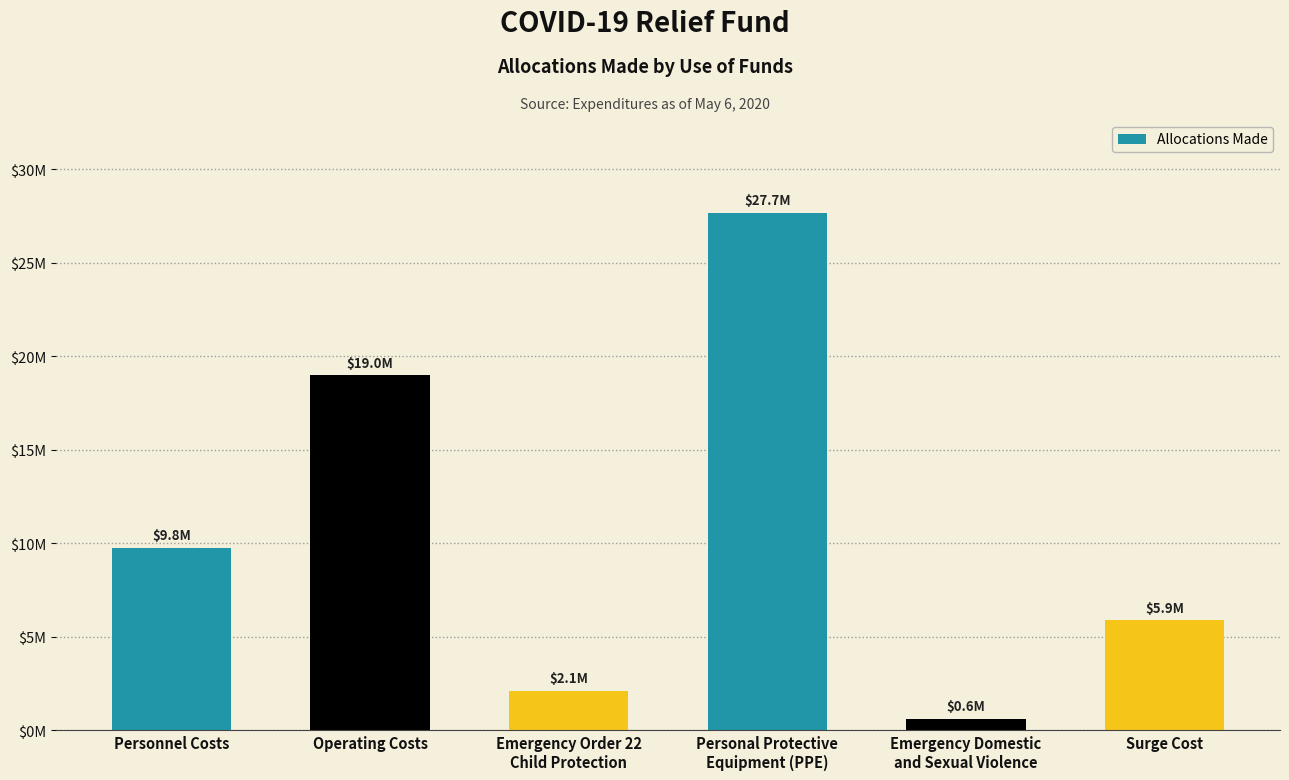

Are the bars horizontal?

No